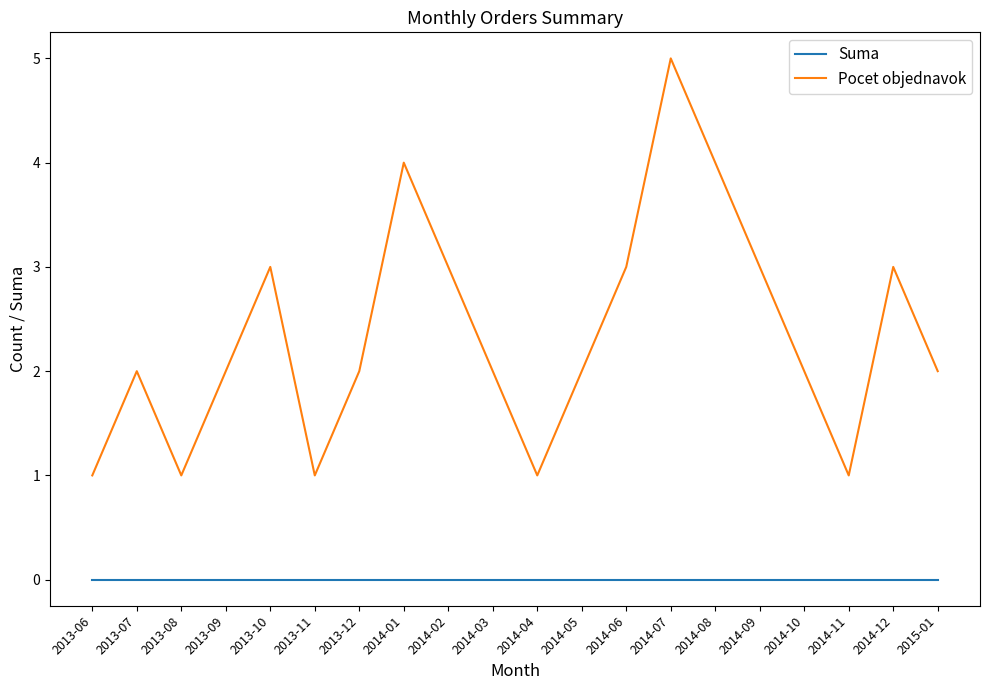

Rank the series at 2014-10 from lowest to highest value.

Suma, Pocet objednavok